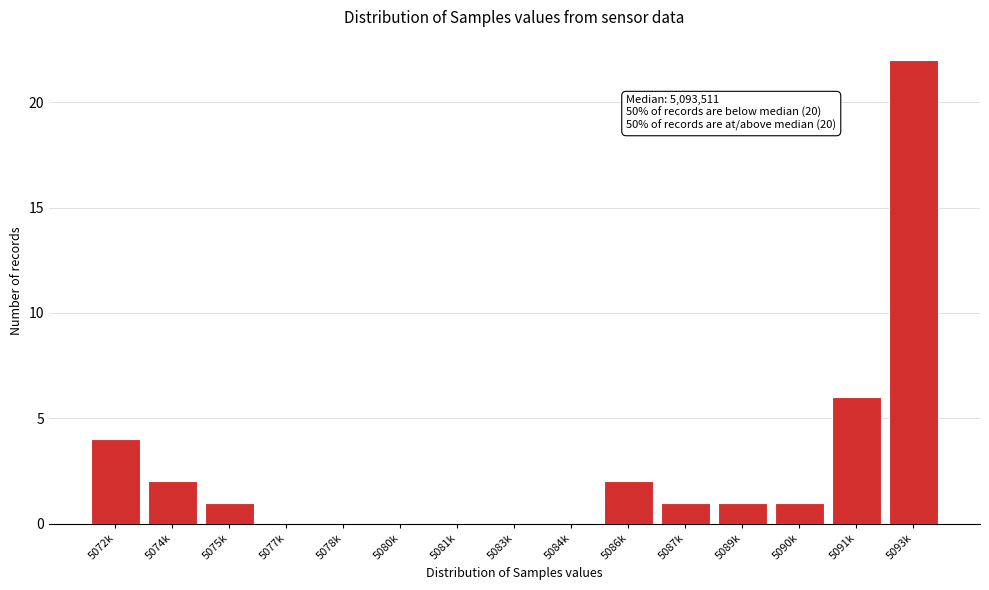

Reading left to right, list all the values displayed in this chart.

5072k=4	5074k=2	5075k=1	5077k=0	5078k=0	5080k=0	5081k=0	5083k=0	5084k=0	5086k=2	5087k=1	5089k=1	5090k=1	5091k=6	5093k=22